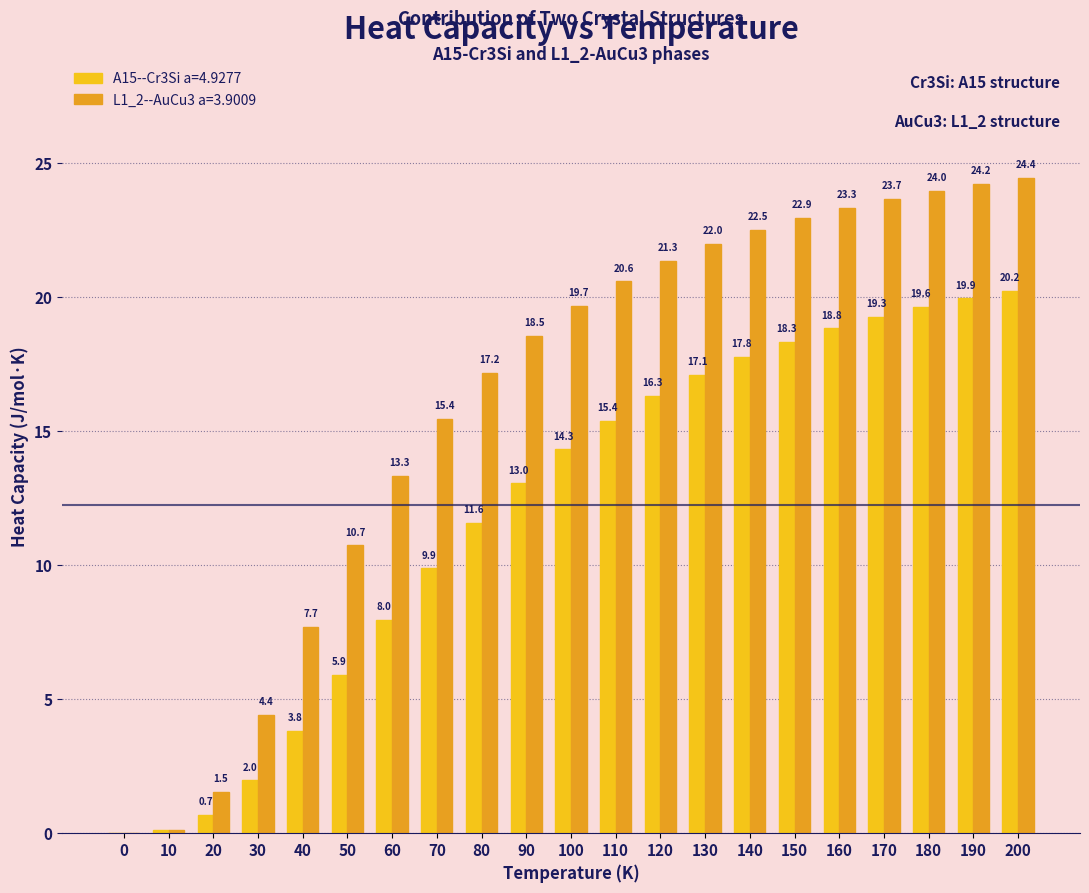

Between 40 and 130, which series saw the biggest shift?

L1_2--AuCu3 a=3.9009